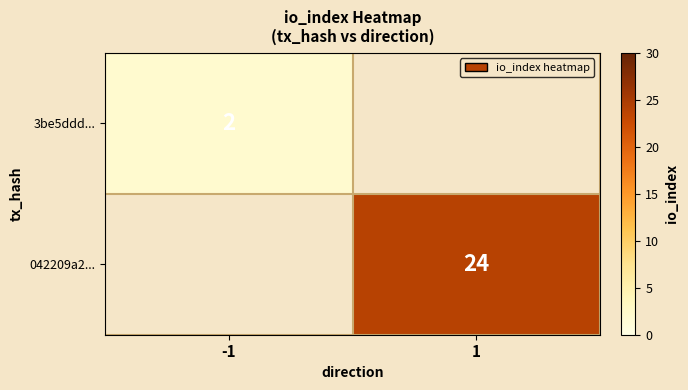

Is the value of 042209a2... at 1 greater than the value of 3be5ddd... at 1?

Yes